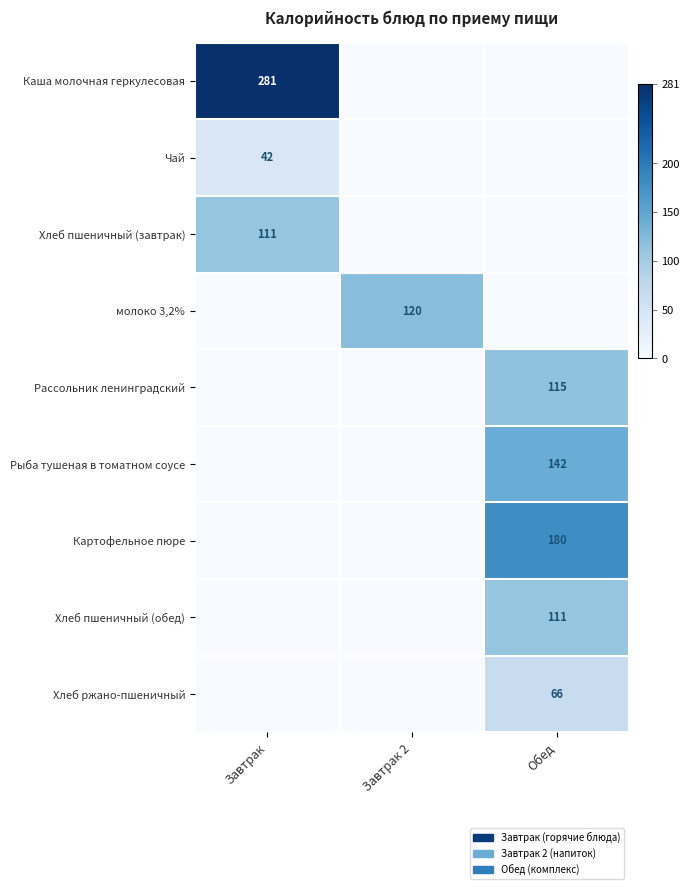

The Картофельное пюре series shows 110 at Обед. True or false?

False